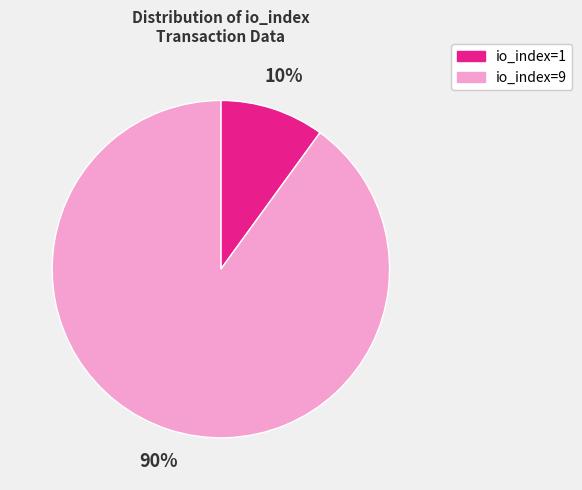

To the nearest percent, what is the combined percentage of io_index=9 and io_index=1?

100%